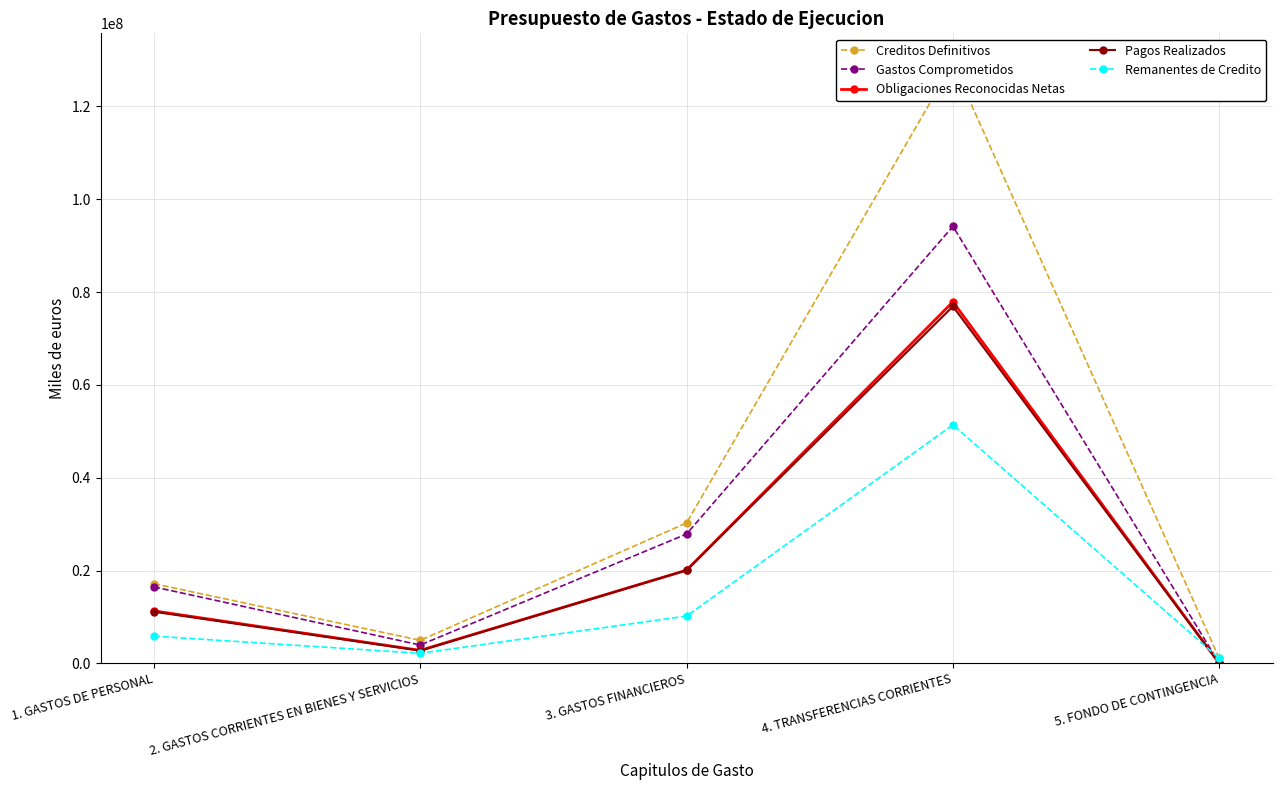

What is the average value of the Creditos Definitivos series?

36540820